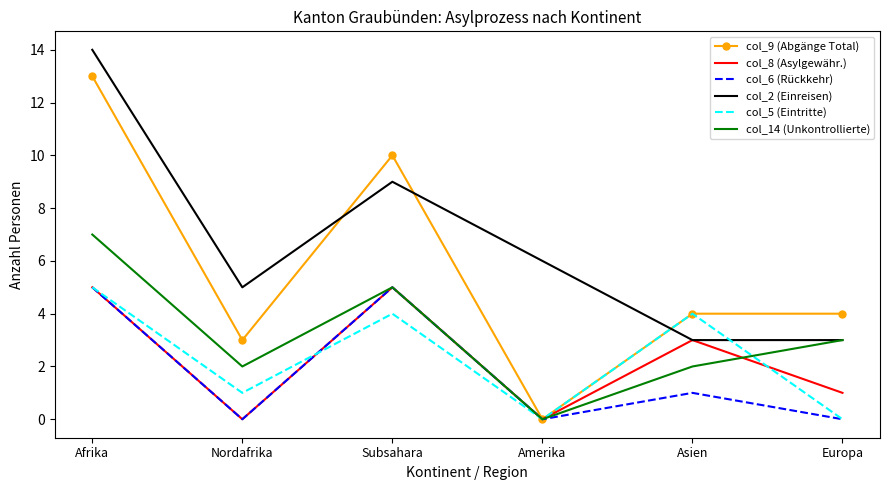

After their last crossing, which series has the higher values: col_2 (Einreisen) or col_5 (Eintritte)?

col_2 (Einreisen)